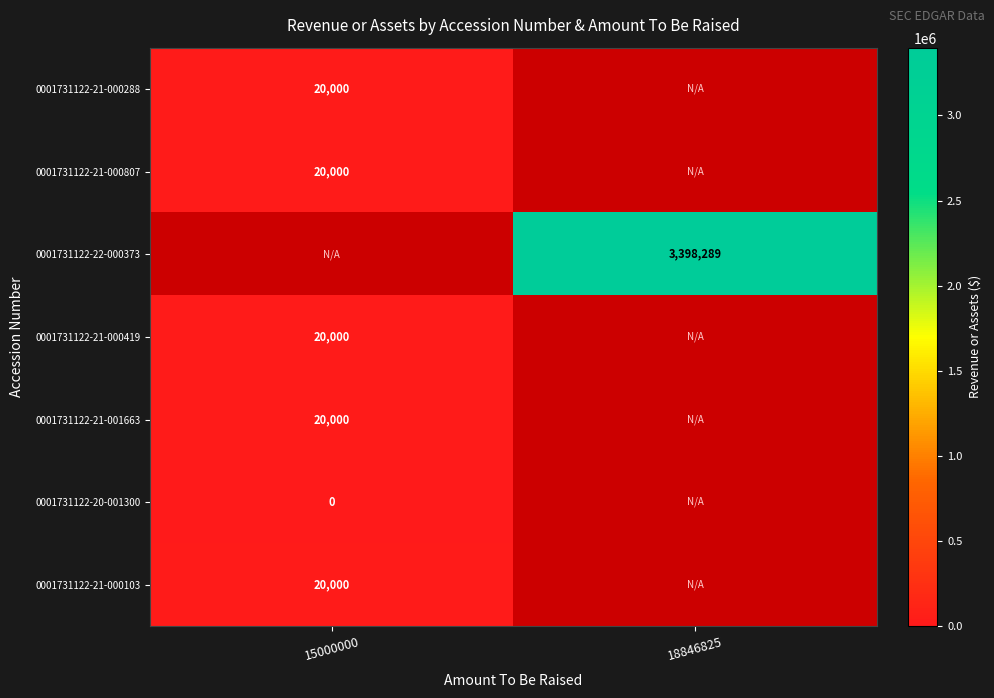

The 0001731122-21-001663 series shows 26495 at 15000000. True or false?

False